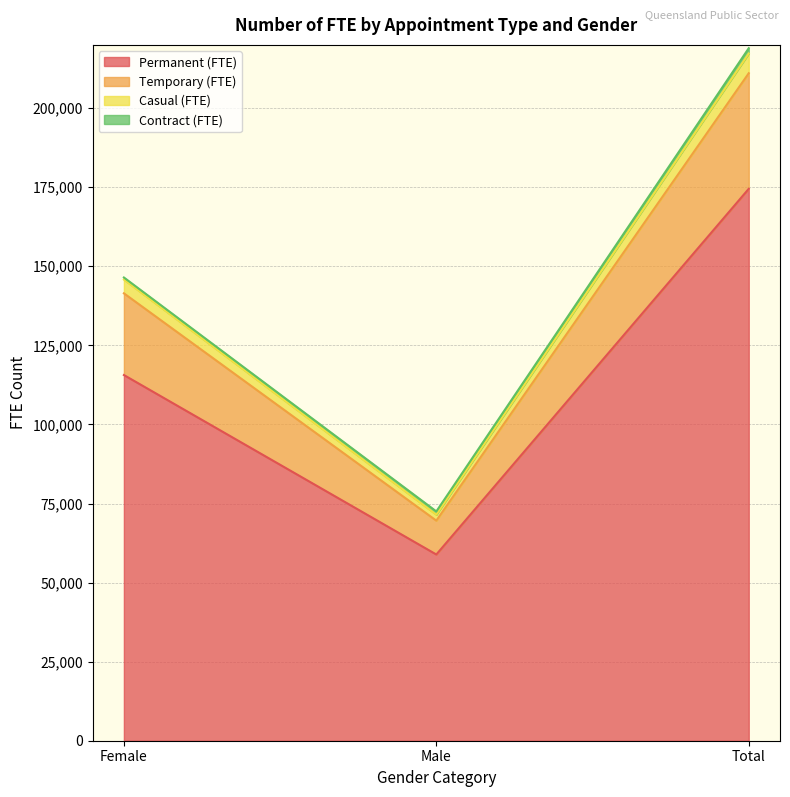

What is the lowest value of the Permanent (FTE) series?

58877.8